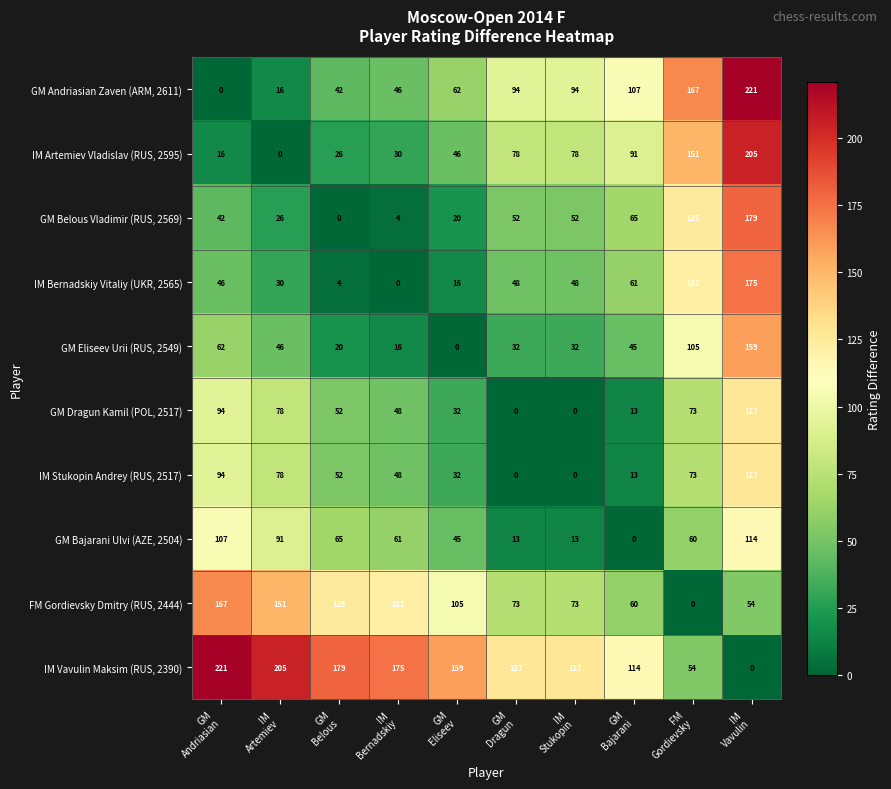

At how many categories does at least one series exceed 162?

6